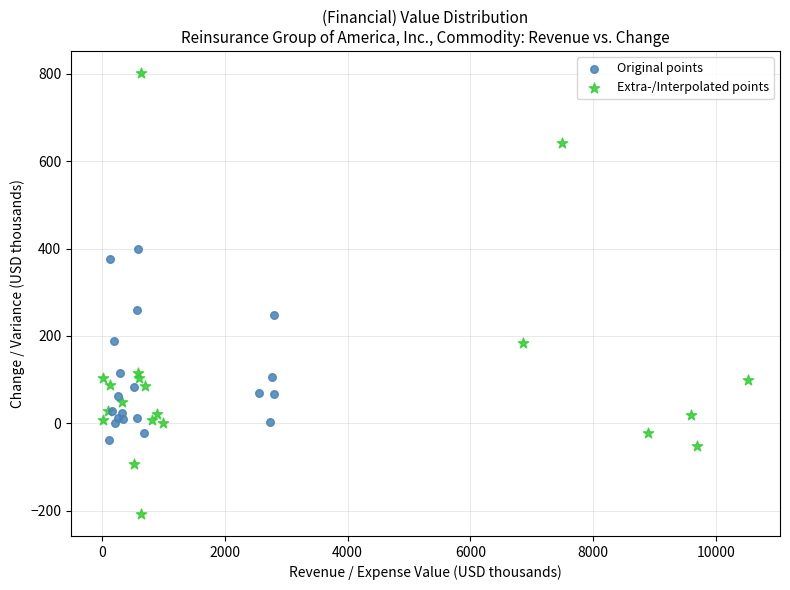

Which series reaches the maximum Y coordinate?

Extra-/Interpolated points